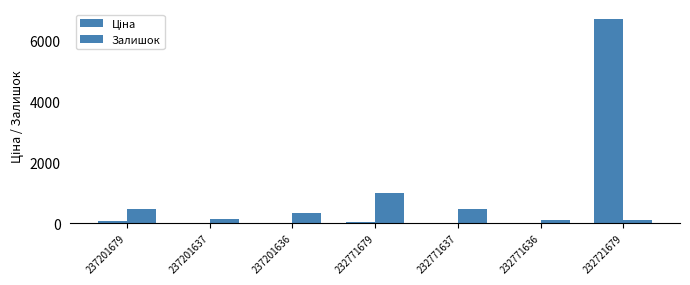

How many series are shown in this chart?

2